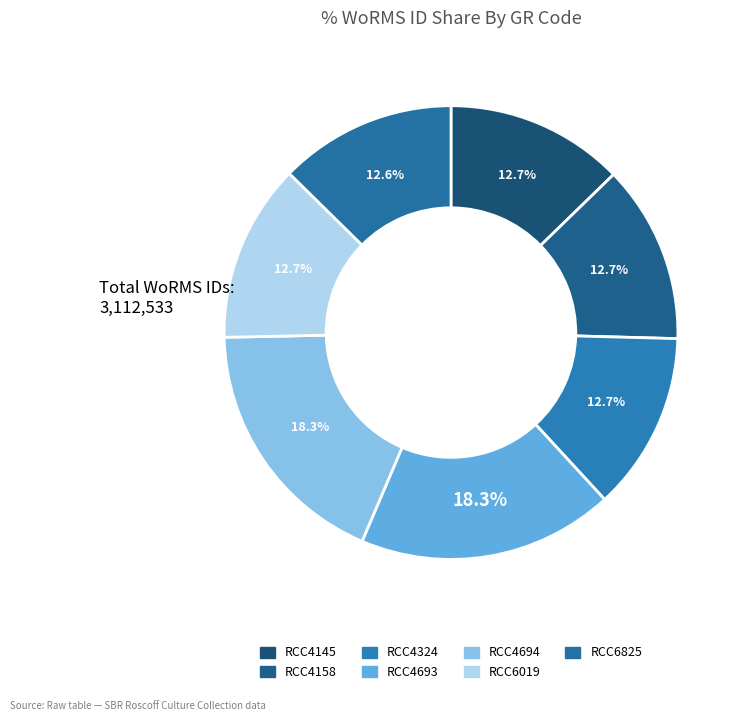

Is there any slice that represents more than half of the pie?

No